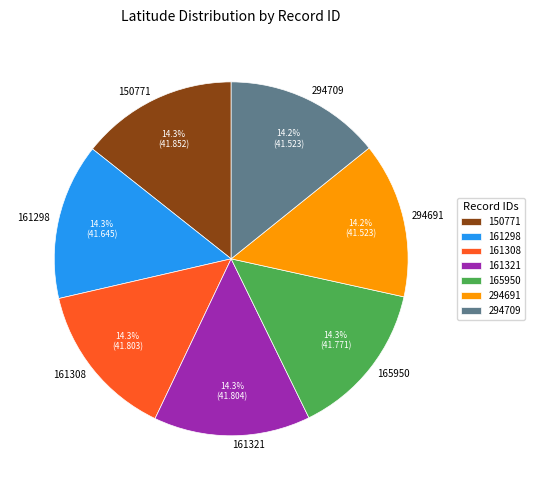

How many segments does this pie chart have?

7